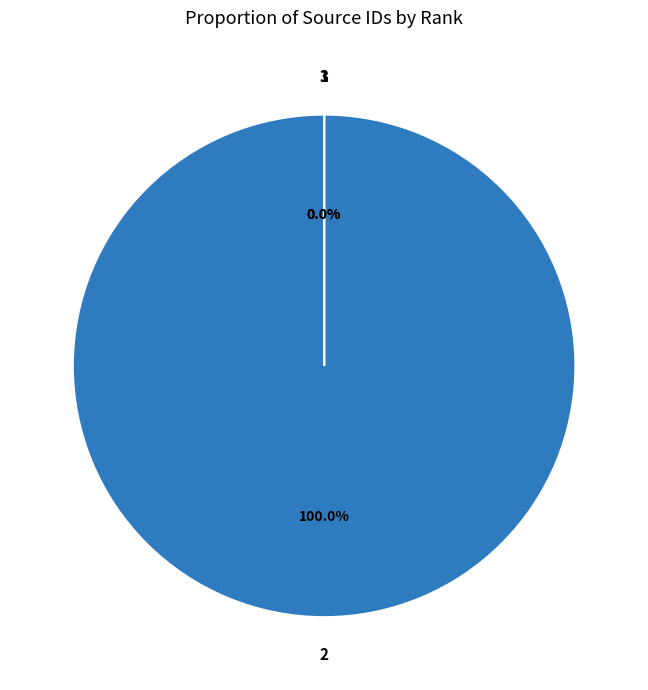

Rank the categories by value from highest to lowest.

2, 1, 3